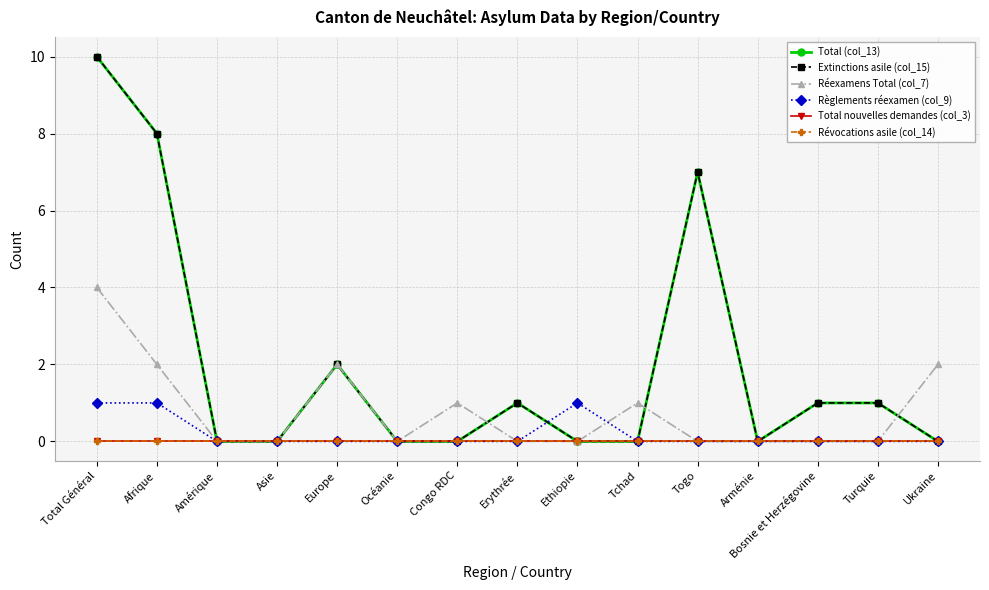

Is this an area chart (filled region under the line)?

No